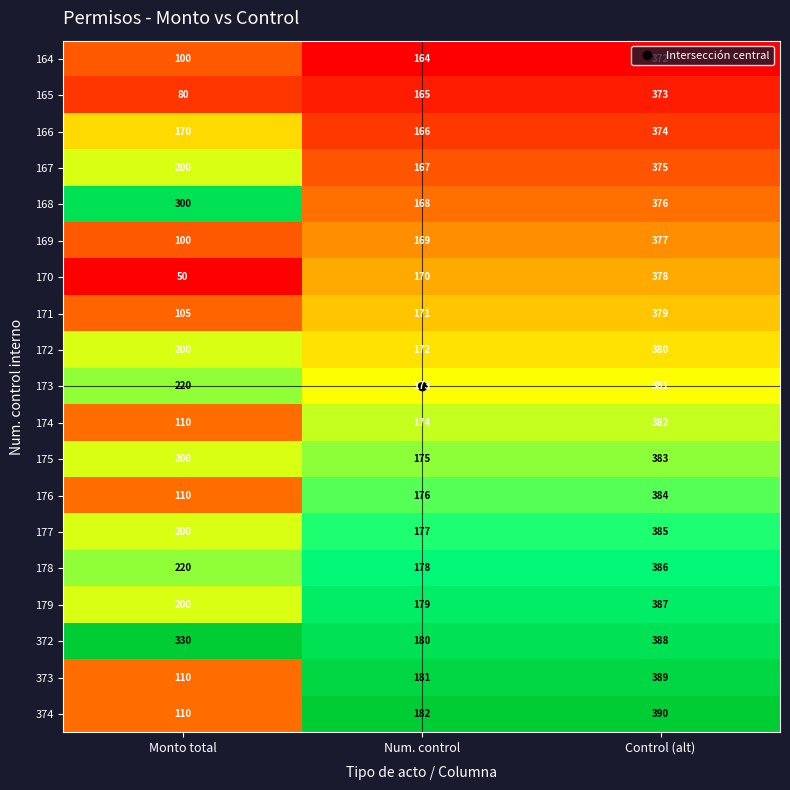

What is the total value across all series at Control (alt)?

7239